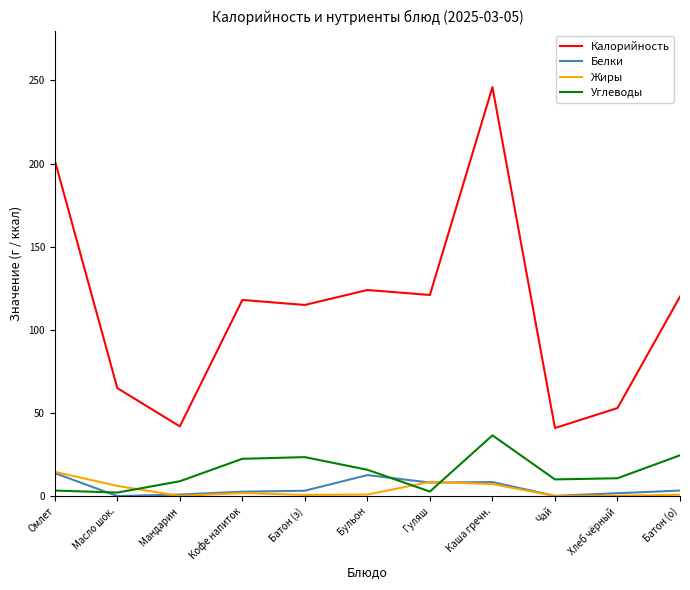

True or false: Белки and Калорийность cross at least once.

False